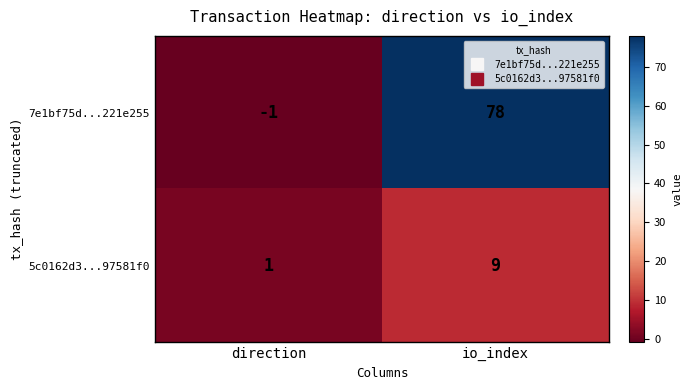

Which series has the largest total across all categories?

7e1bf75d...221e255